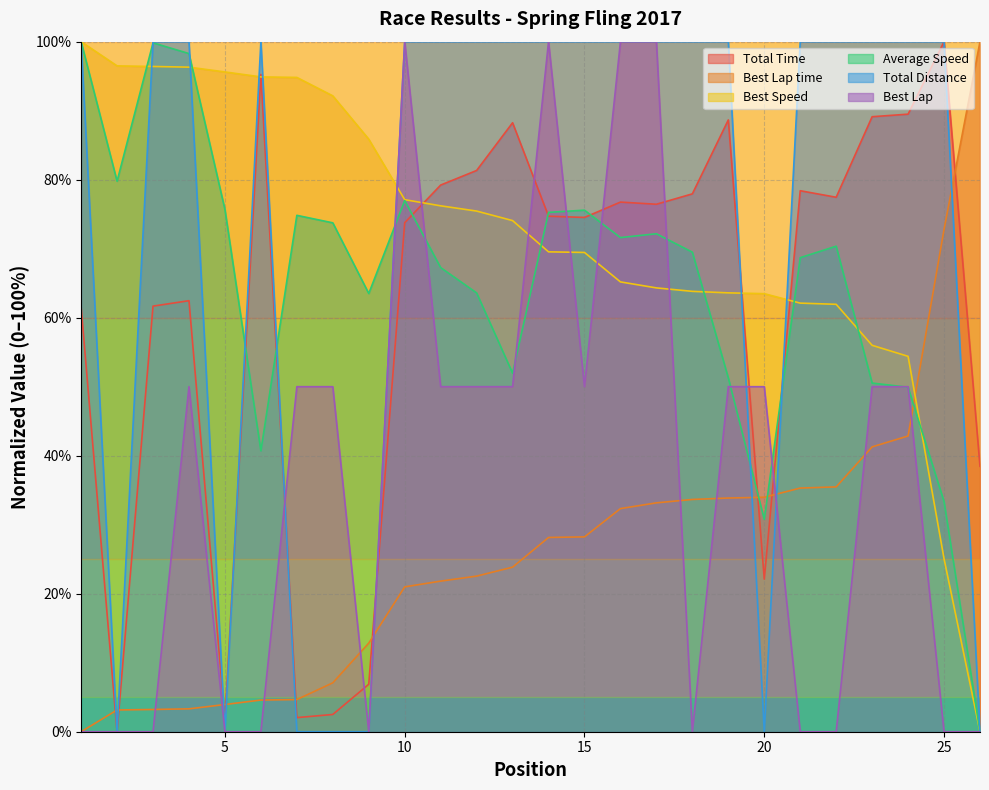

What is the highest value of the Total Time series?

100.0